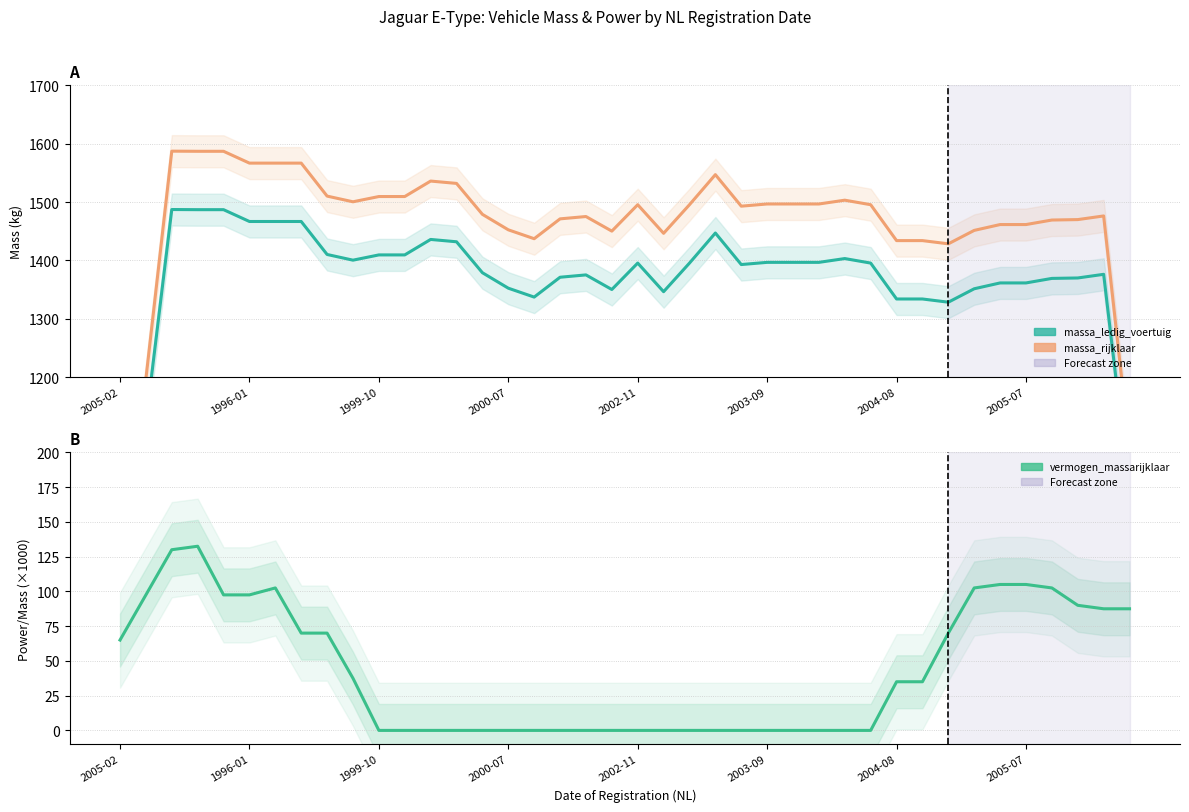

What is the value of the massa_rijklaar point at the 28th from the left?

1496.8